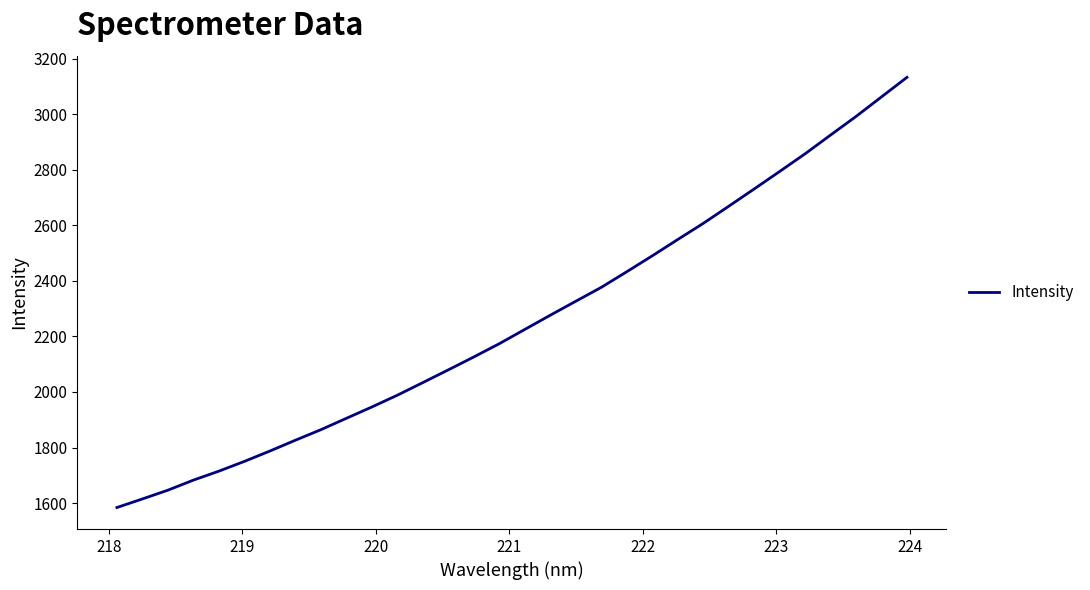

Reading left to right, extract all data points from this chart.

1584.1	1615.0	1646.5	1682.8	1715.1	1750.2	1787.5	1826.5	1864.3	1905.3	1946.2	1988.6	2034.0	2079.9	2126.3	2174.1	2225.4	2276.6	2326.8	2376.7	2433.0	2490.2	2548.9	2606.8	2668.6	2730.8	2793.8	2857.4	2924.9	2991.8	3062.2	3132.5